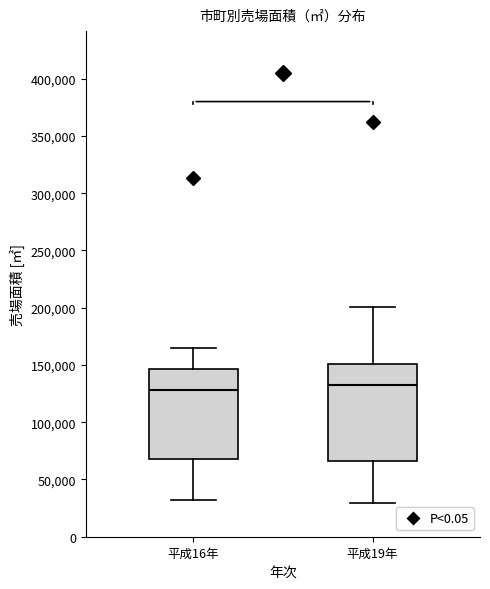

Reading left to right, read every box against the y-axis: the position of its median line, the range the box covers, and the ends of its whiskers. The values are not printed on the chart, so give them approximately, as read against the axis.

平成16年: median 130000, box 65000 to 145000, whiskers 30000 to 165000
平成19年: median 130000, box 65000 to 150000, whiskers 30000 to 200000